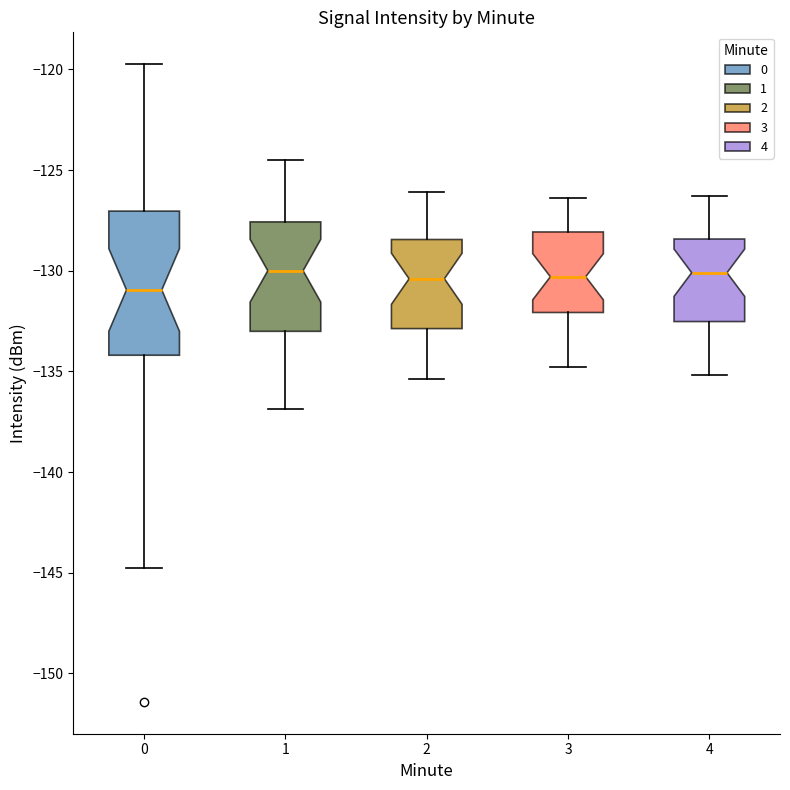

Where does the upper whisker of the box at x = 2 end on the y-axis? The values are not printed on the chart, so give them approximately, as read against the axis.

-126.0